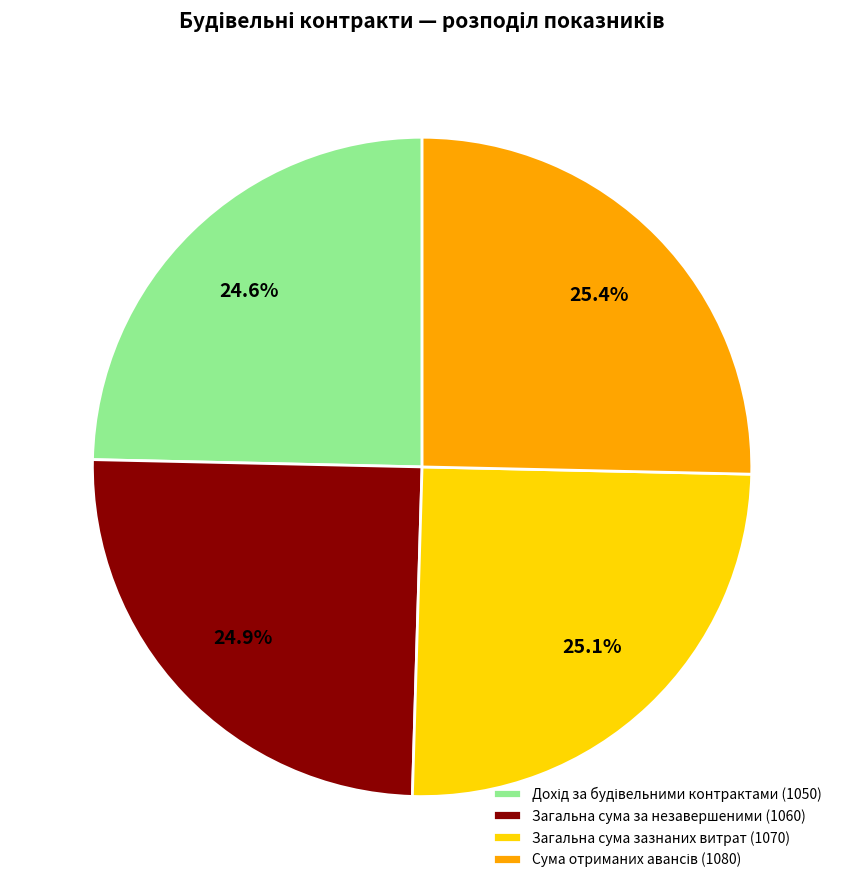

How many slices are in this pie chart?

4